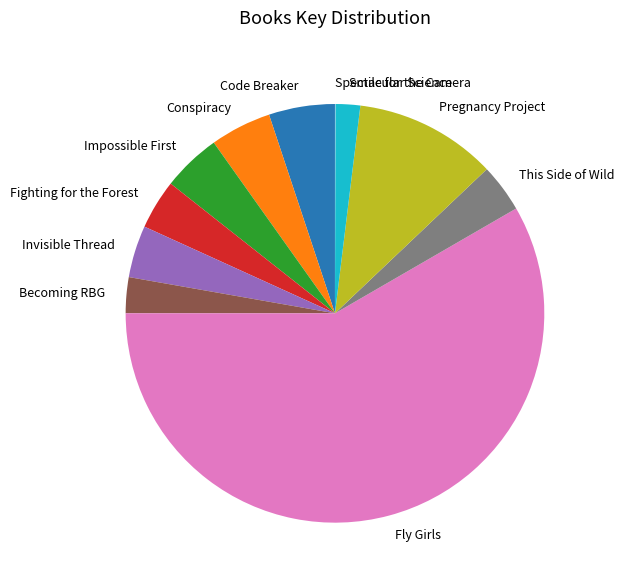

Does Smile for the Camera represent more than half of the total?

No